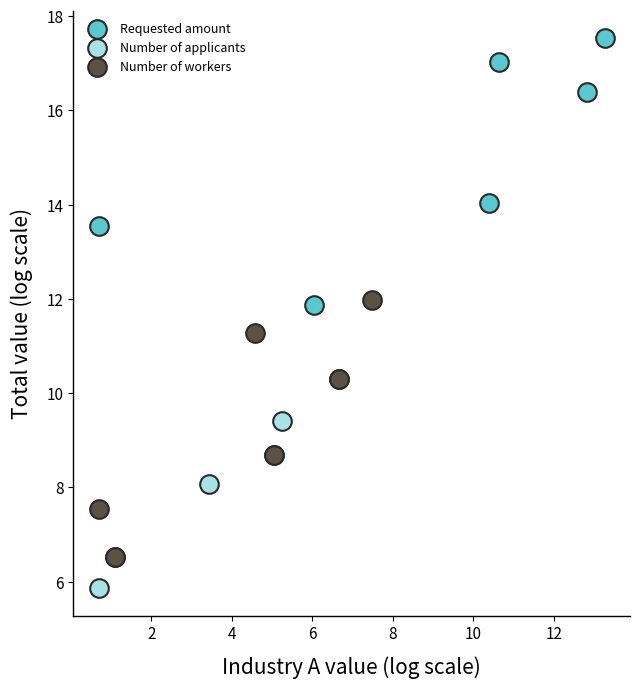

Which series reaches the maximum Y coordinate?

Requested amount